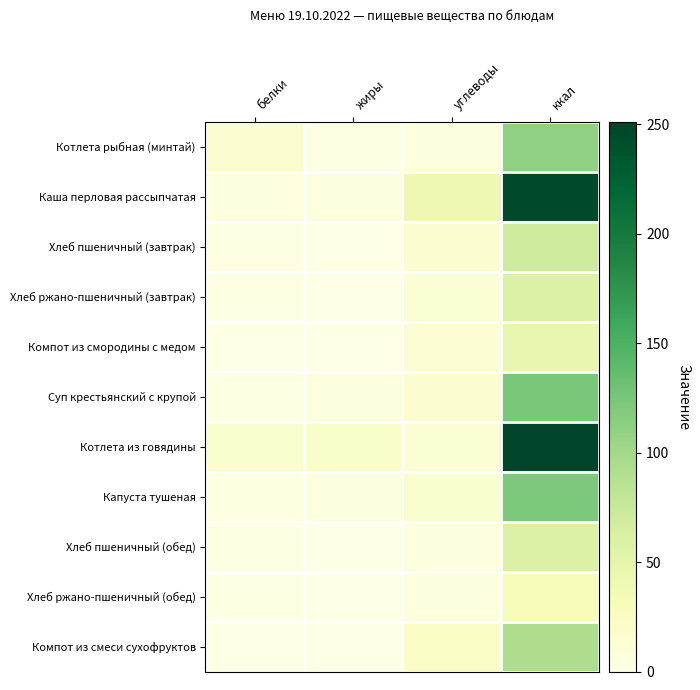

Is the value of Котлета из говядины at жиры greater than the value of Компот из смородины с медом at углеводы?

Yes